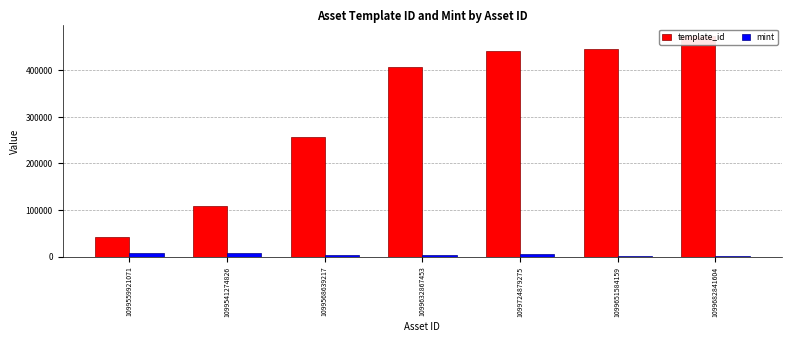

What is the minimum value for template_id?

42420